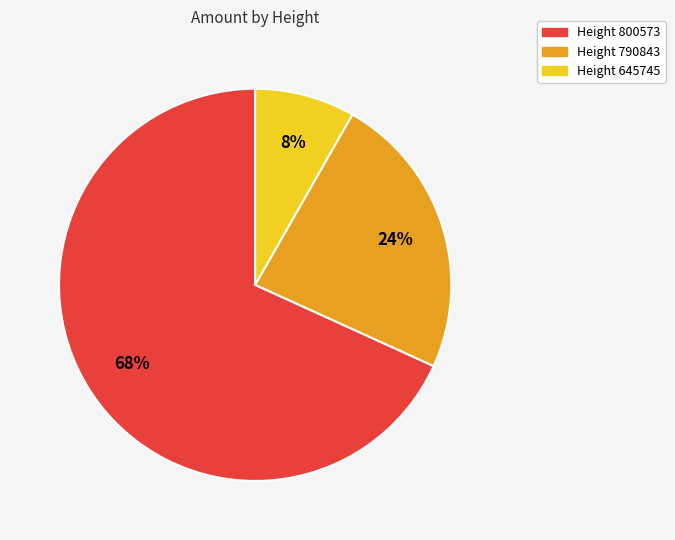

To the nearest percent, what is the average slice percentage?

33%